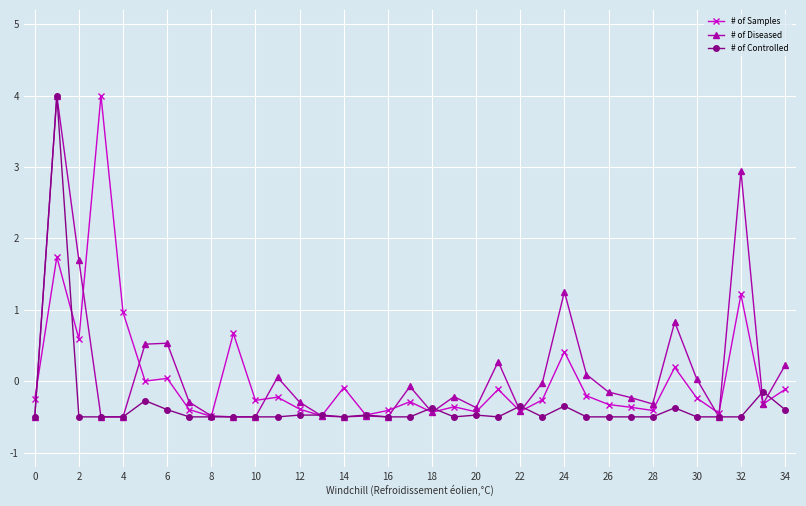

What is the sum of all # of Samples values?

1.6